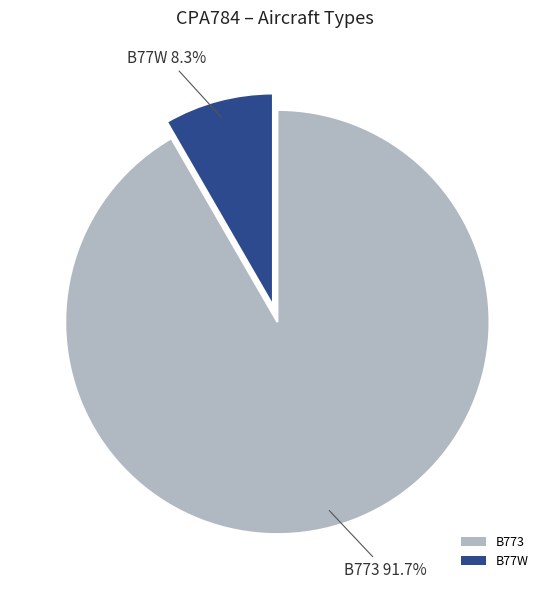

Rank the categories by value from lowest to highest.

B77W, B773